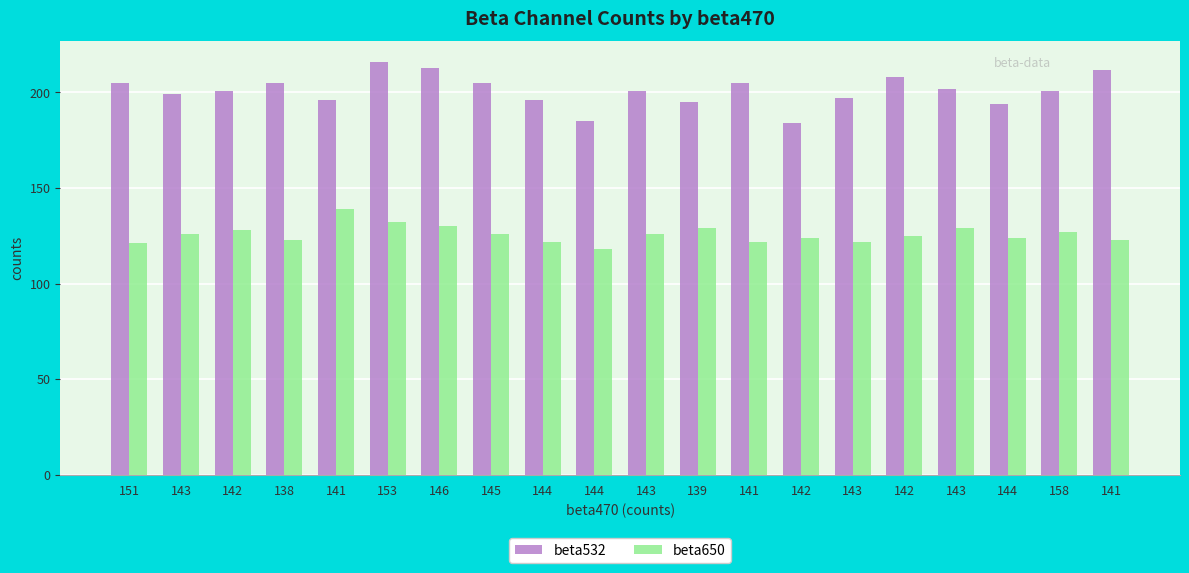

Count the number of data series in this chart.

2